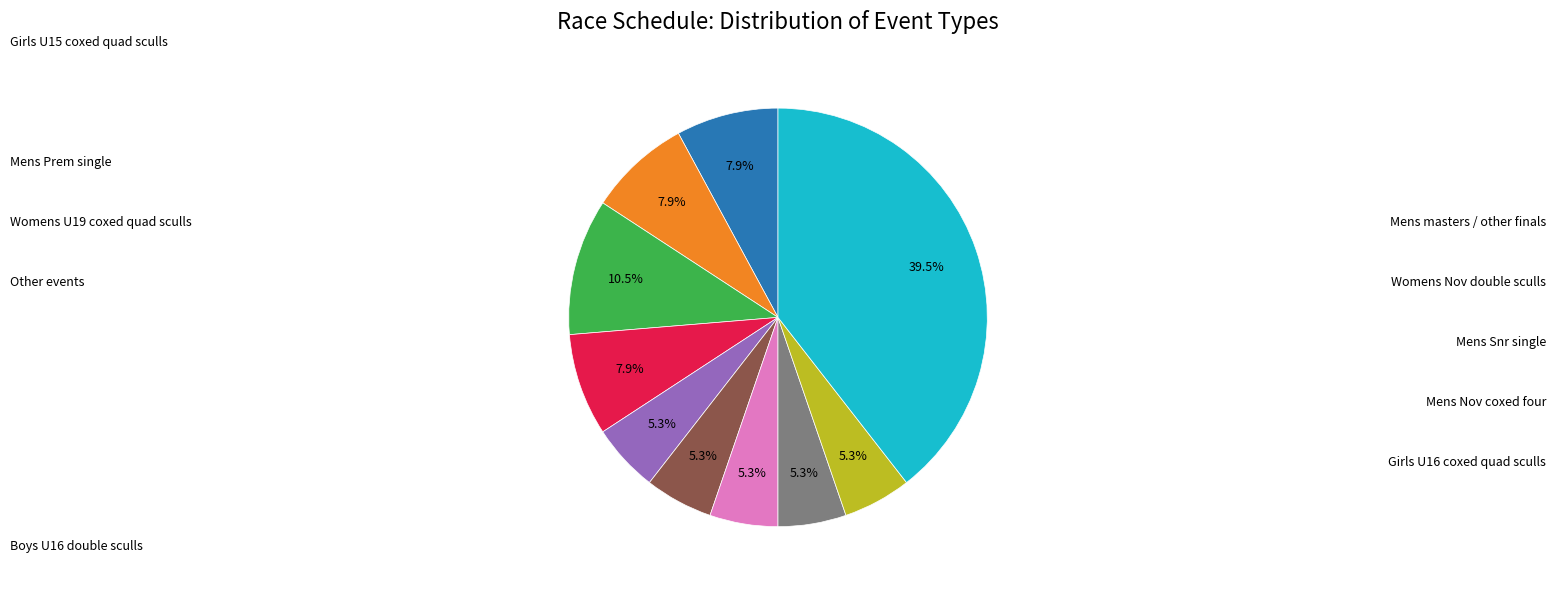

Does any single category account for the majority?

No